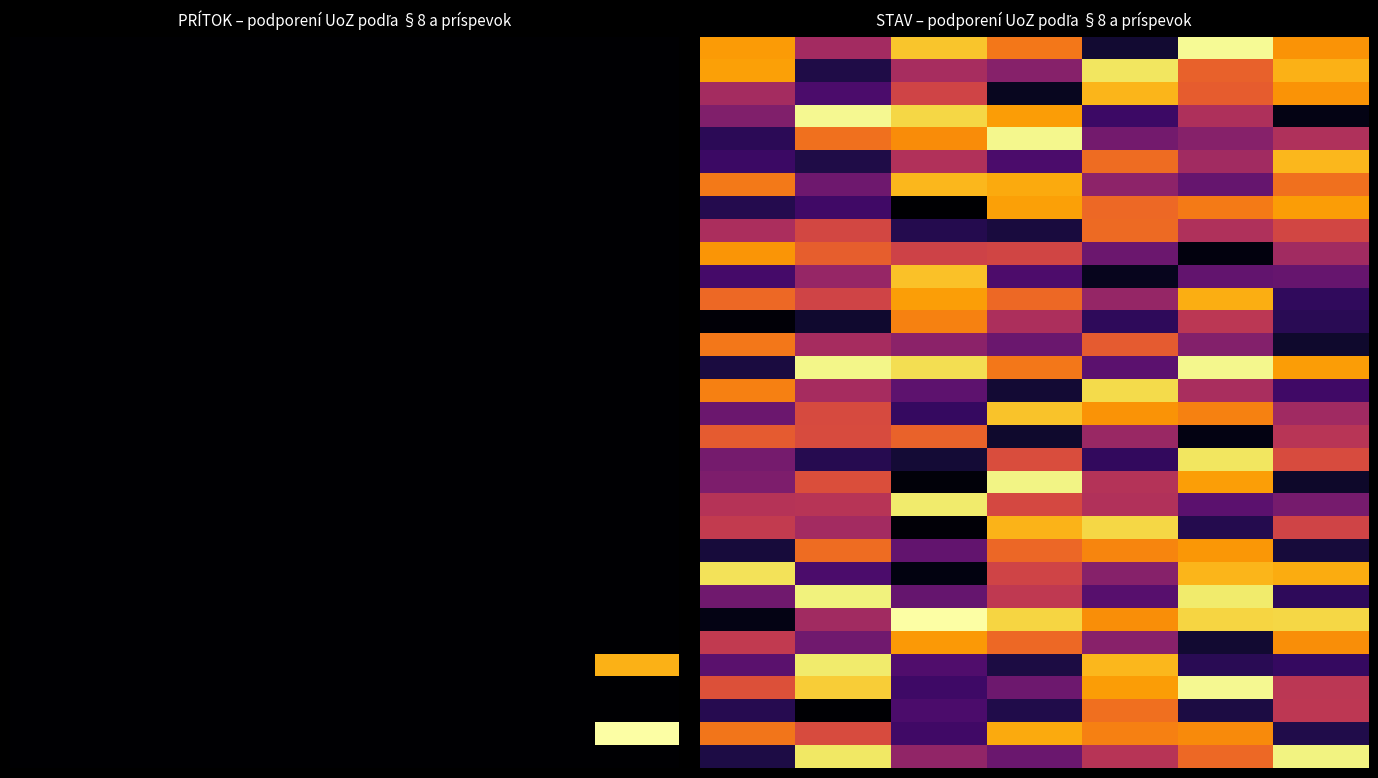

How many data points does each series have?

7